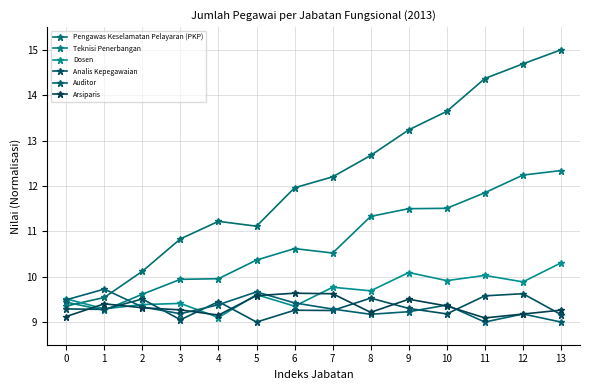

What is the maximum value shown in the chart?

15.0